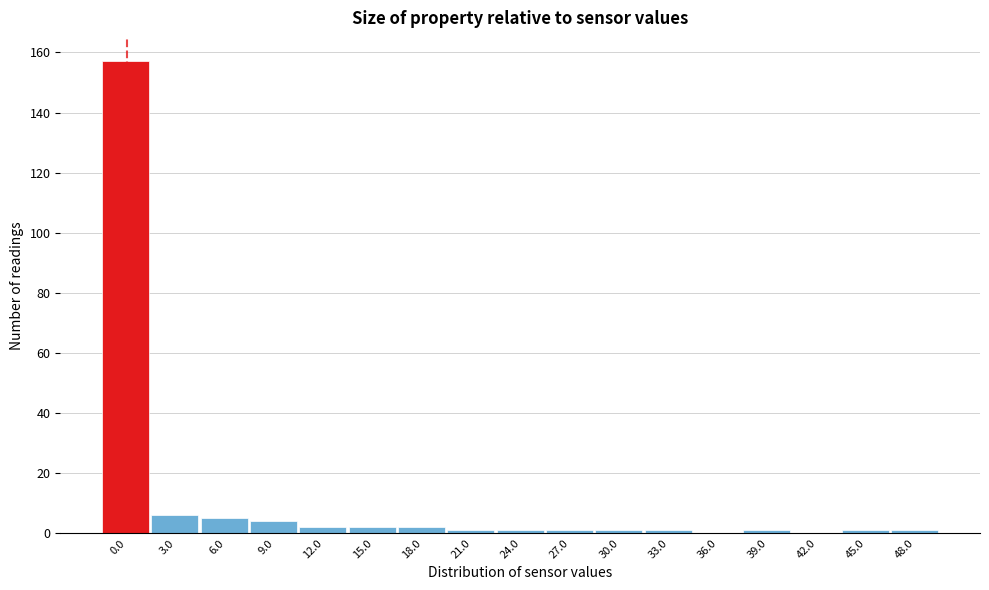

Reading left to right, transcribe all the data shown in this chart.

0.0=157	3.0=6	6.0=5	9.0=4	12.0=2	15.0=2	18.0=2	21.0=1	24.0=1	27.0=1	30.0=1	33.0=1	36.0=0	39.0=1	42.0=0	45.0=1	48.0=1